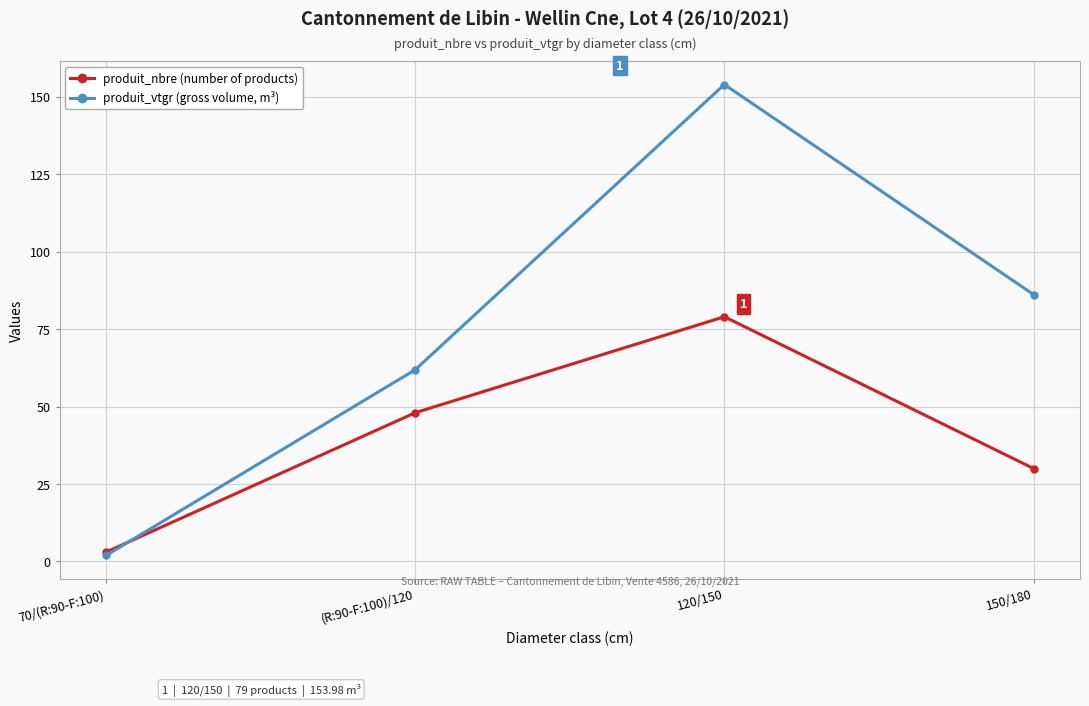

What is the lowest value of the produit_nbre (number of products) series?

3.0